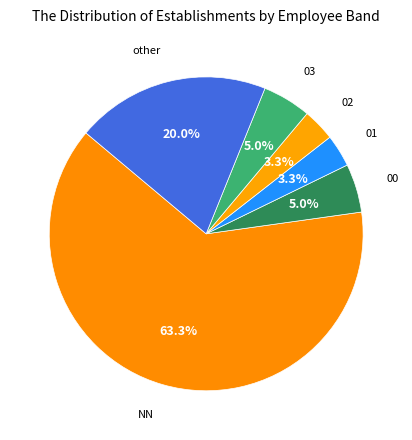

The other slice represents 20% of the pie. True or false?

True